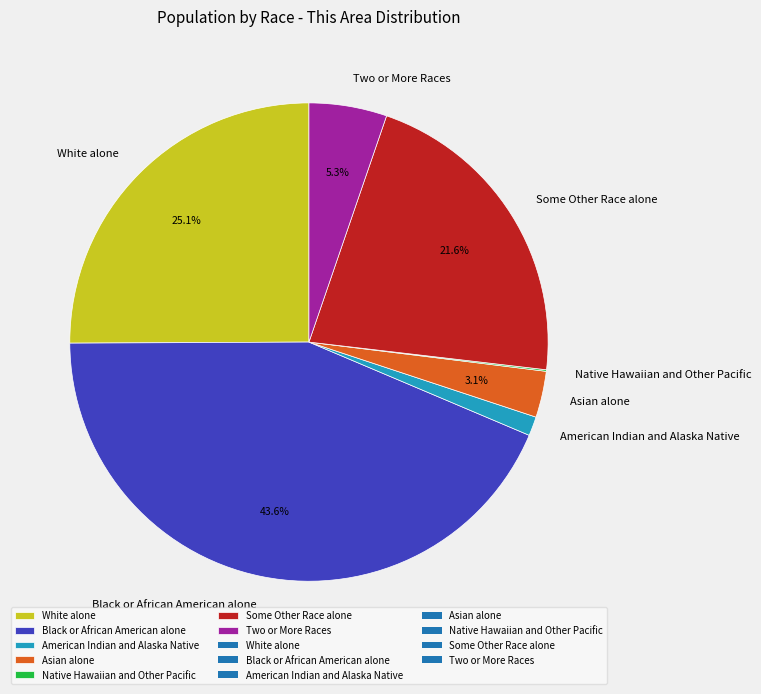

To the nearest percent, what is the average slice percentage?

14%